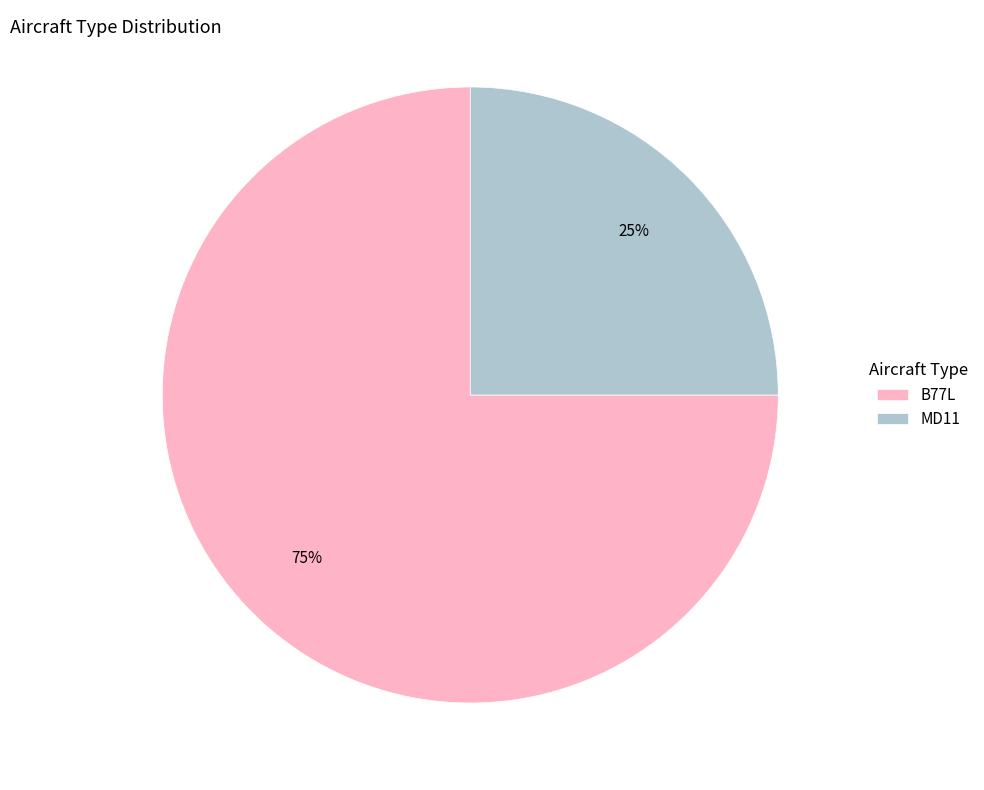

Is B77L the majority of the pie?

Yes